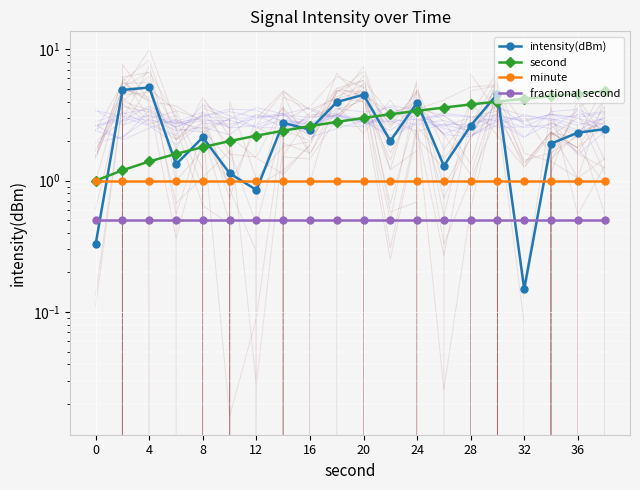

True or false: second has more than 1 interior local peaks.

False